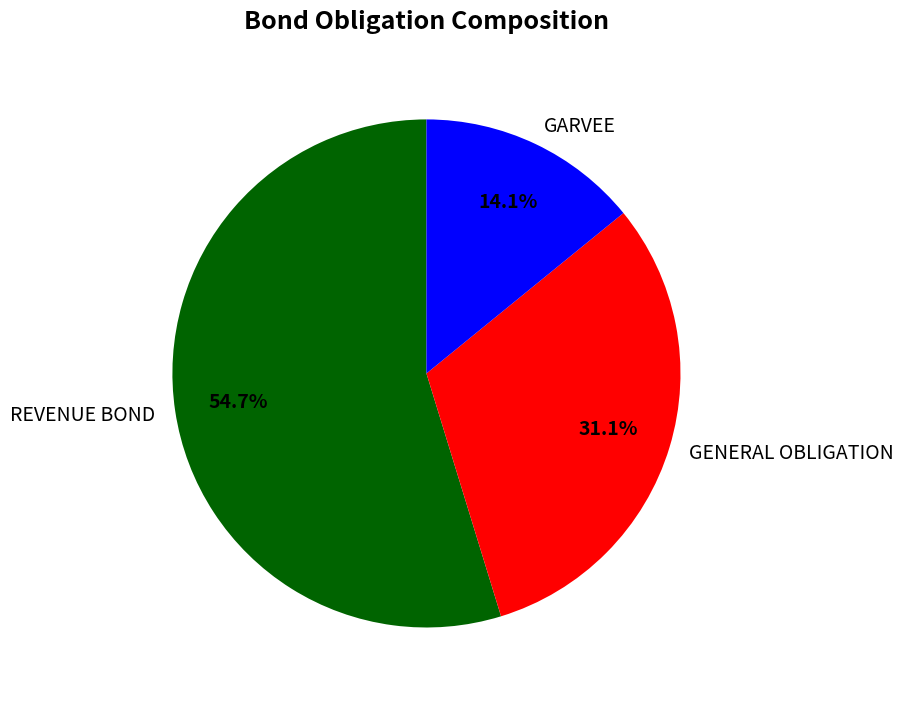

Is the sum of REVENUE BOND and GARVEE greater than half?

Yes